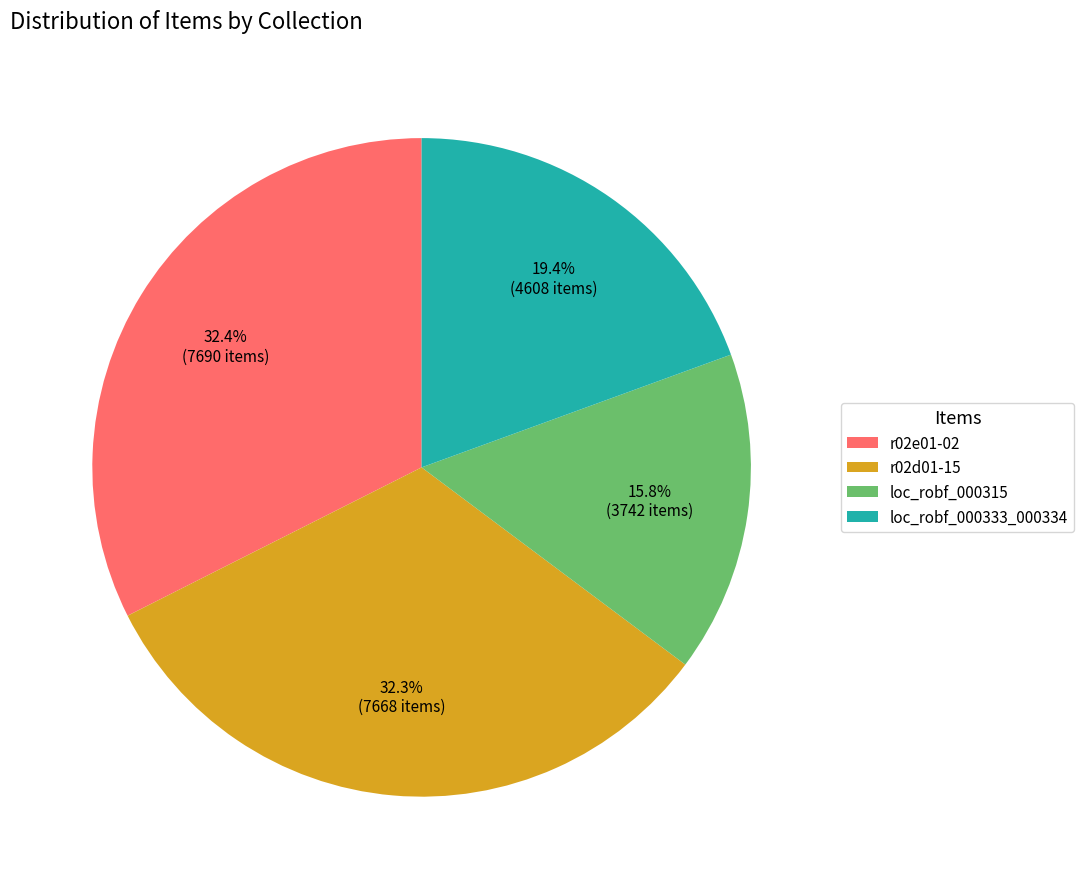

What percentage is NOT represented by r02e01-02?

67.6%